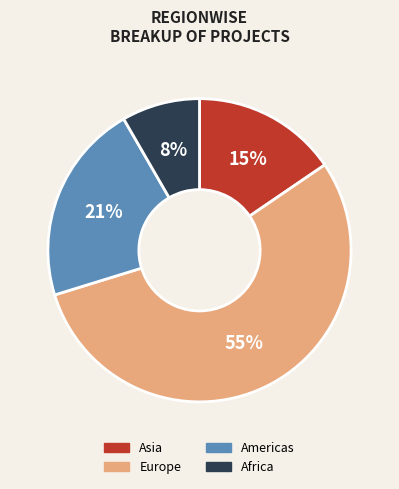

How many slices are in this pie chart?

4